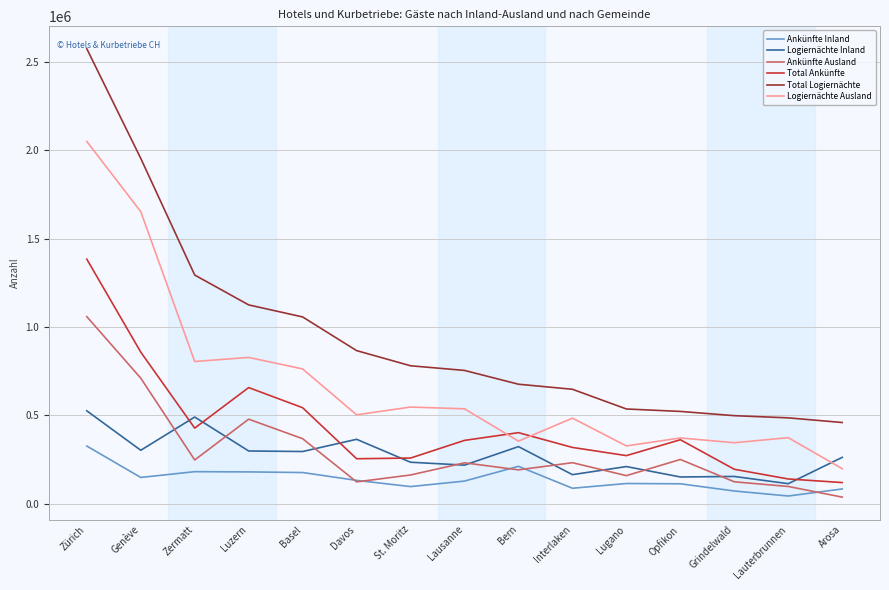

True or false: Logiernächte Ausland has more than 1 points higher than both neighbors.

True